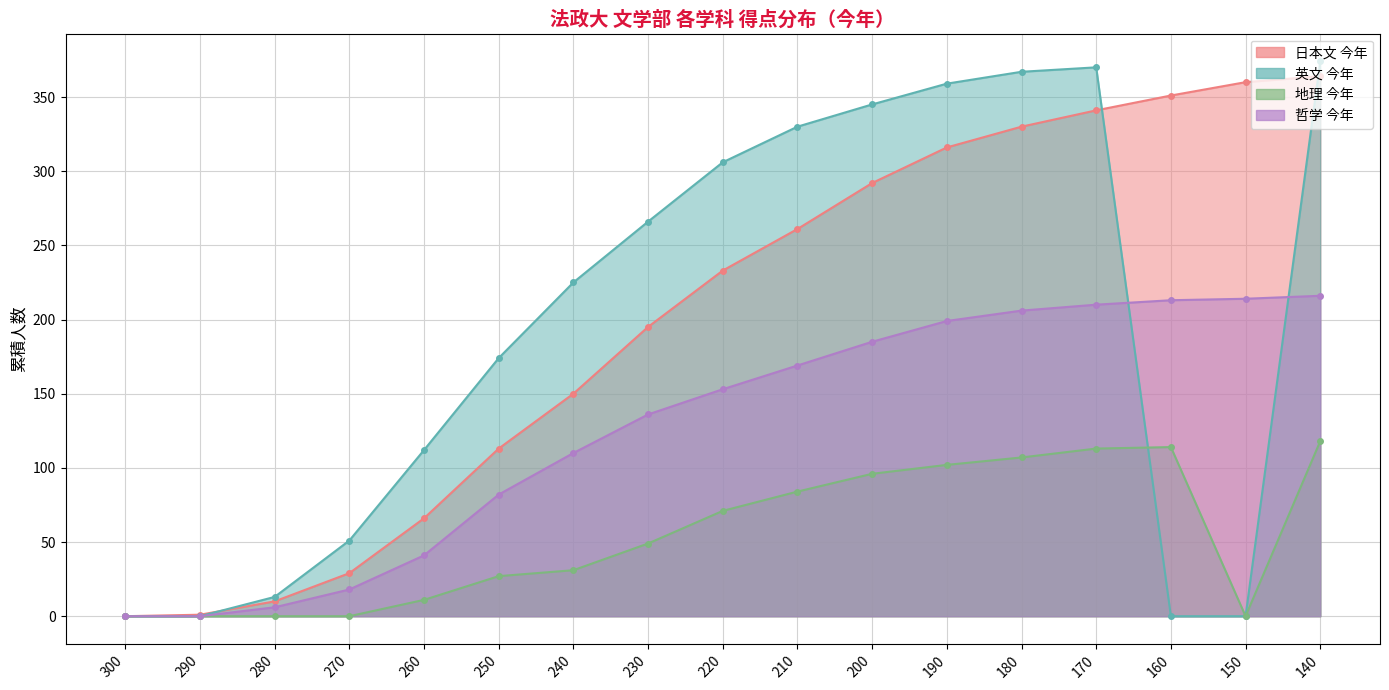

At which category does 地理 今年 reach its first local valley?

150